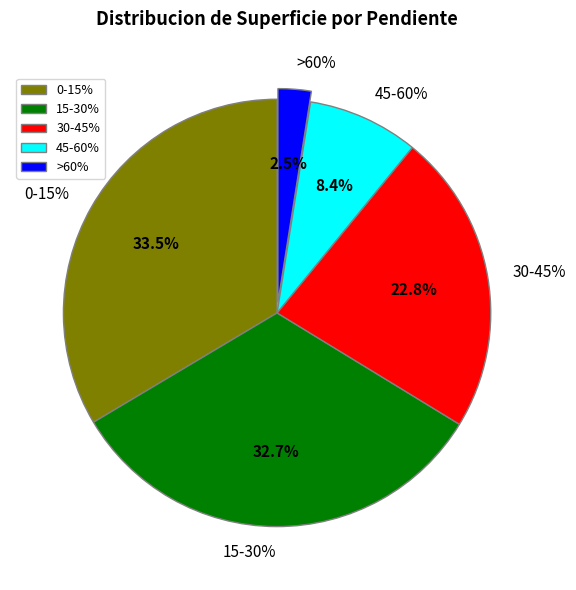

Do 0-15% and 15-30% together represent more than half of the pie?

Yes